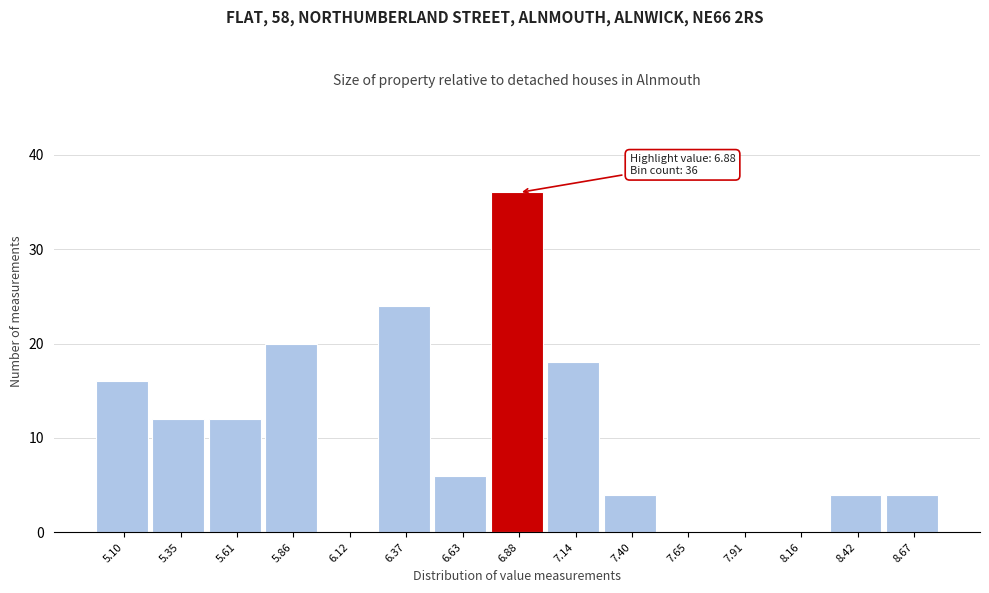

Over which range of the x-axis is the bar tallest?

6.75 to 7.00